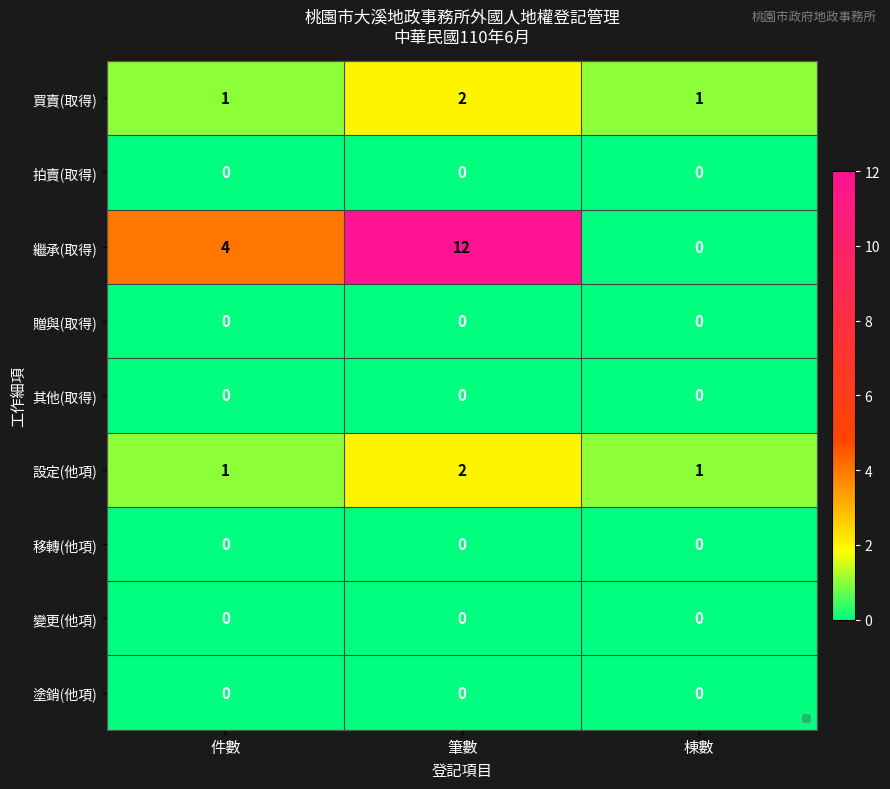

Which series has the largest total across all categories?

繼承(取得)